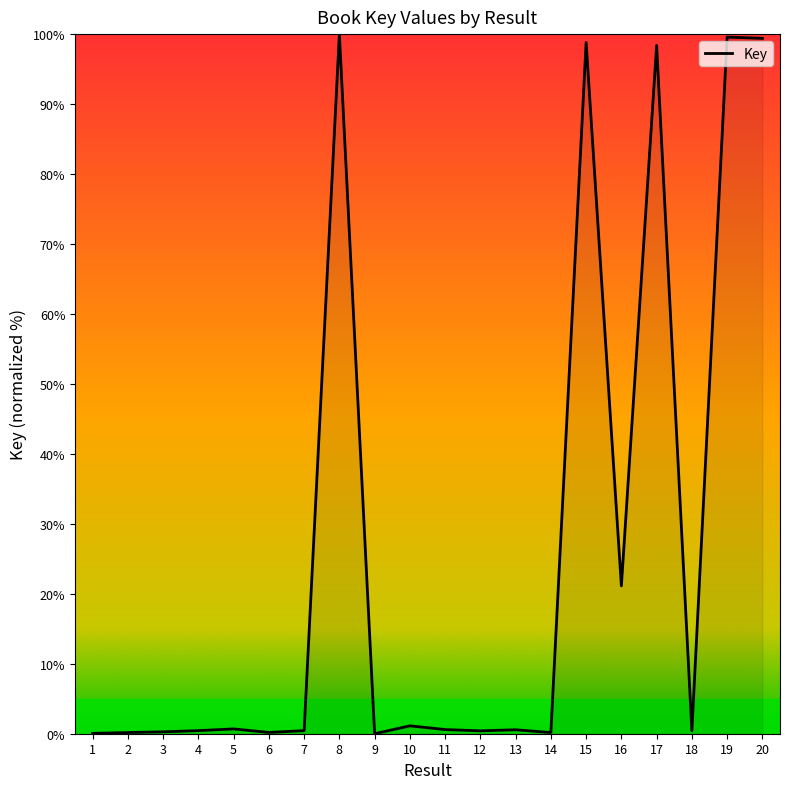

What is the maximum value shown in the chart?

100.0